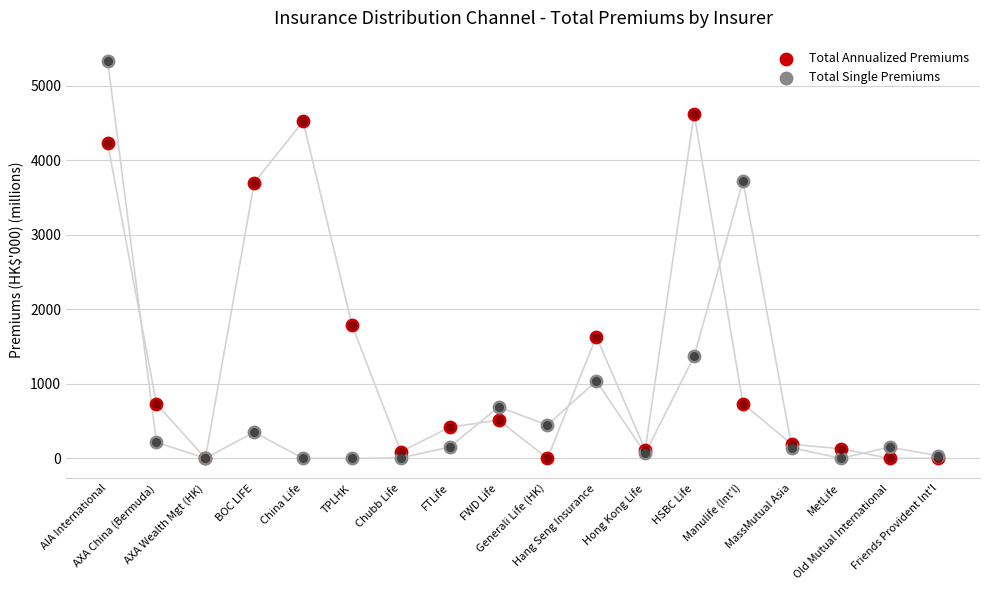

Which series reaches the minimum Y coordinate?

Total Annualized Premiums